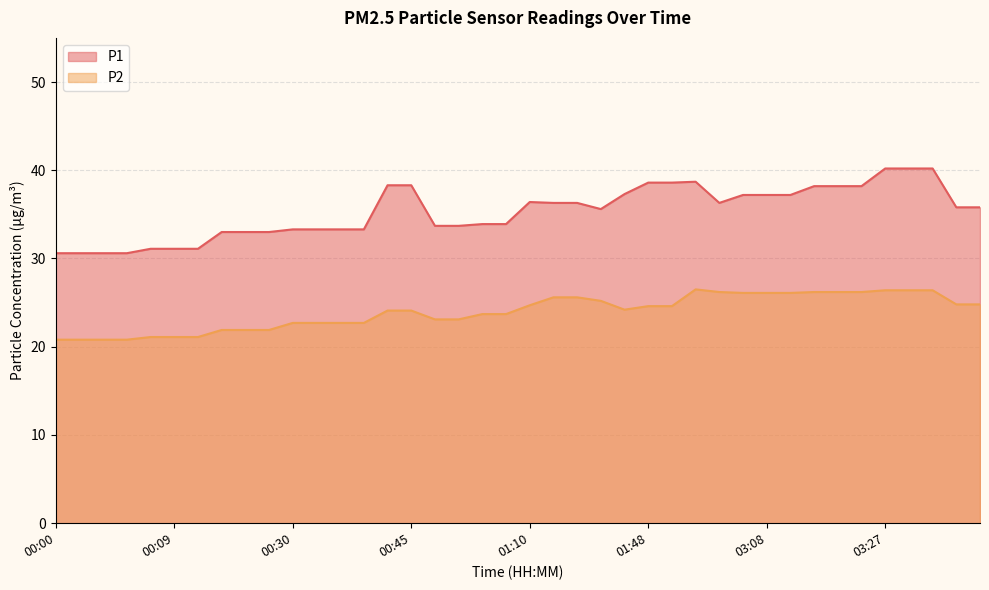

Which series has the largest total across all categories?

P1